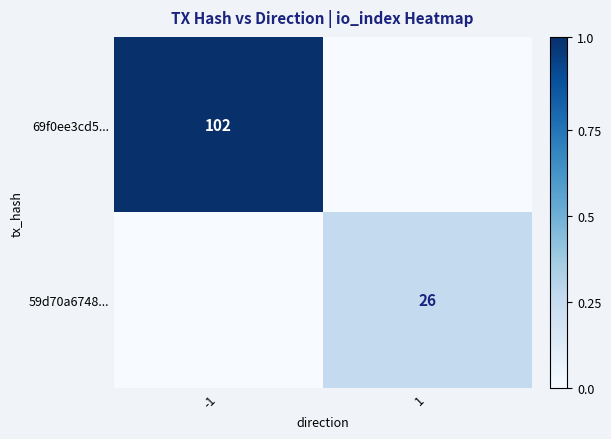

True or false: 69f0ee3cd5... has a value of 102 at -1.

True